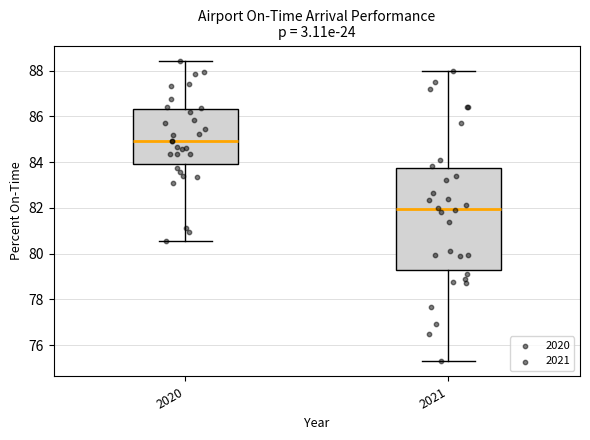

Comparing the boxes themselves (not the whiskers), which one is the tallest?

2021